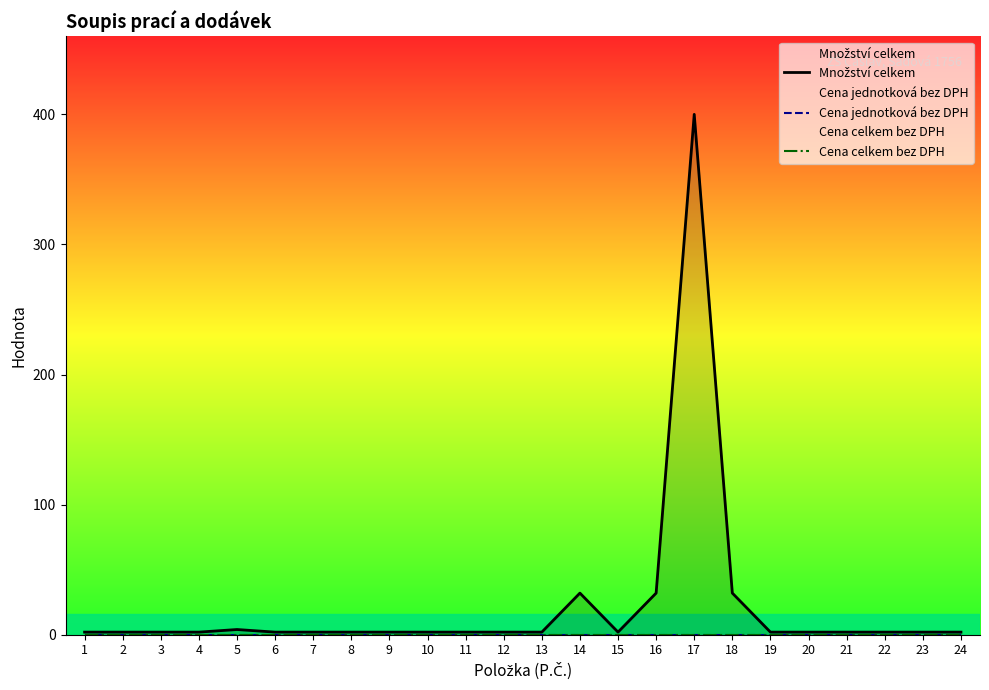

What is the difference between the maximum and minimum values in the Množství celkem series?

398